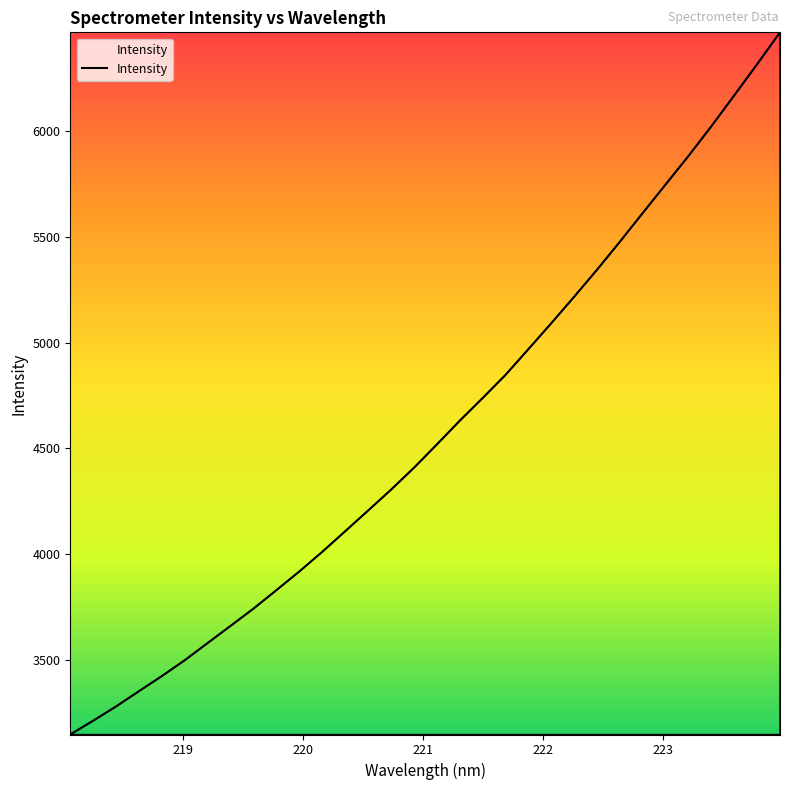

How many values are below 4518?

16